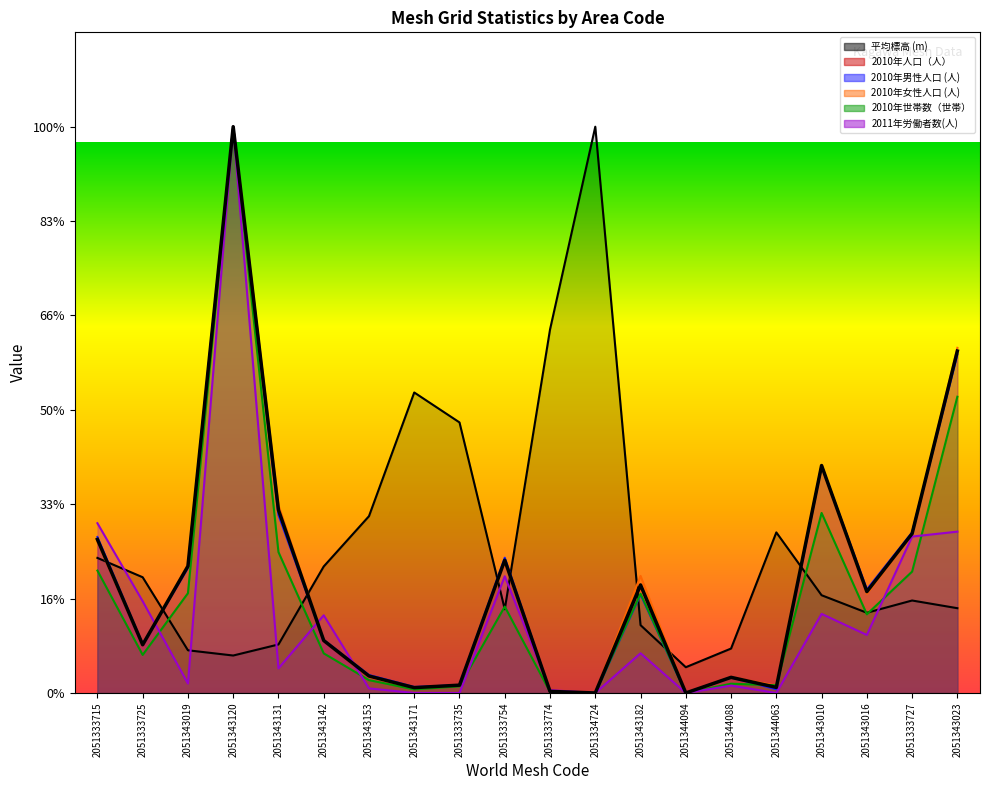

Which has a higher value, 2051333715 or 2051344088?

2051333715